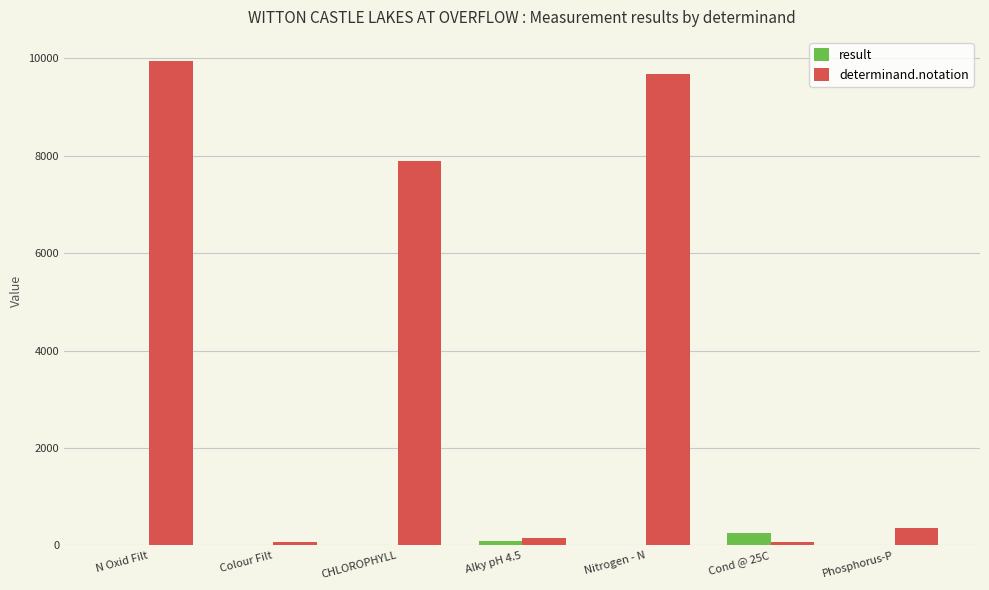

Is it true that determinand.notation equals 15096.2 at N Oxid Filt?

False